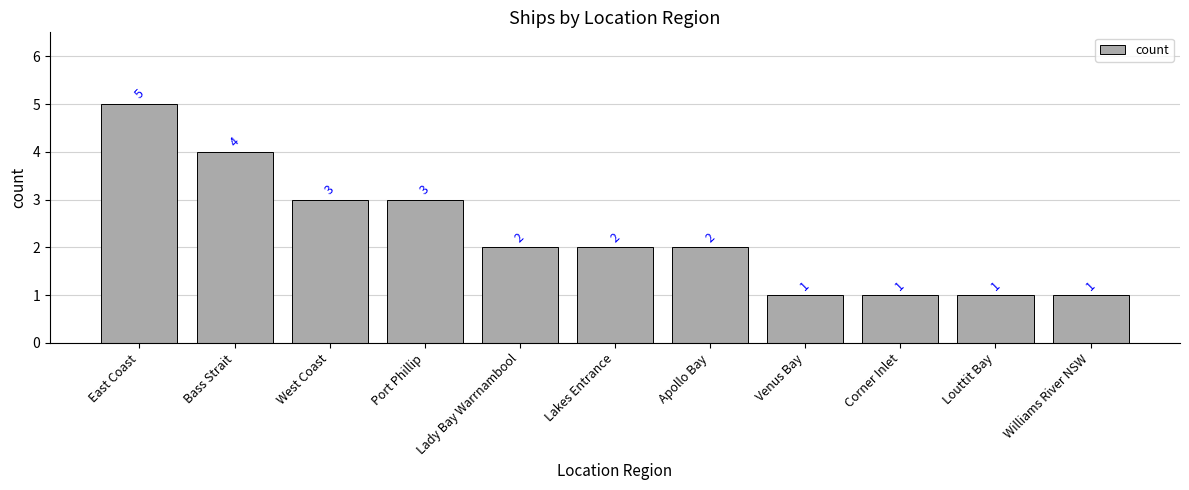

Reading left to right, transcribe all the data shown in this chart.

5	4	3	3	2	2	2	1	1	1	1